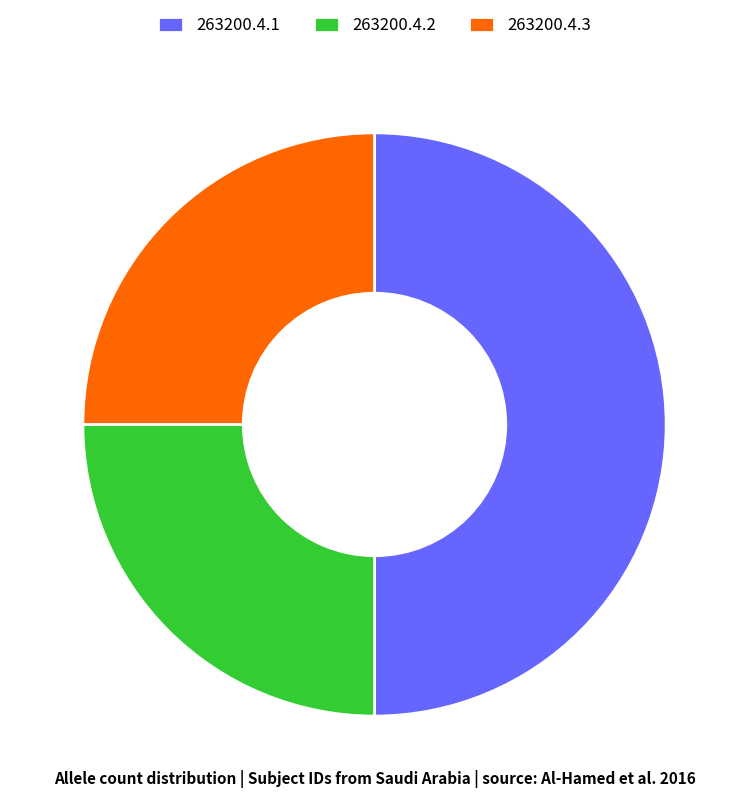

How many segments does this pie chart have?

3